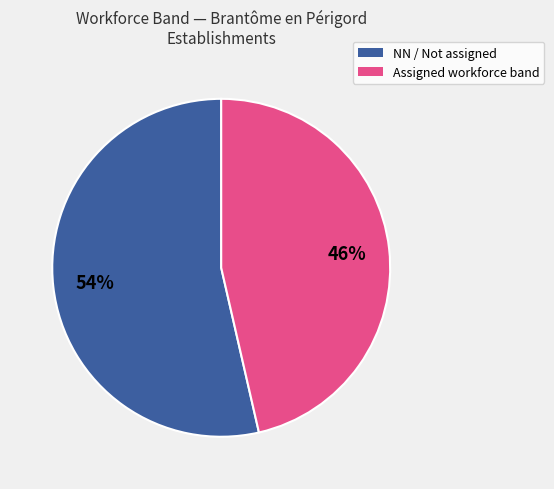

To the nearest percent, what is the combined percentage of NN / Not assigned and Assigned workforce band?

100%